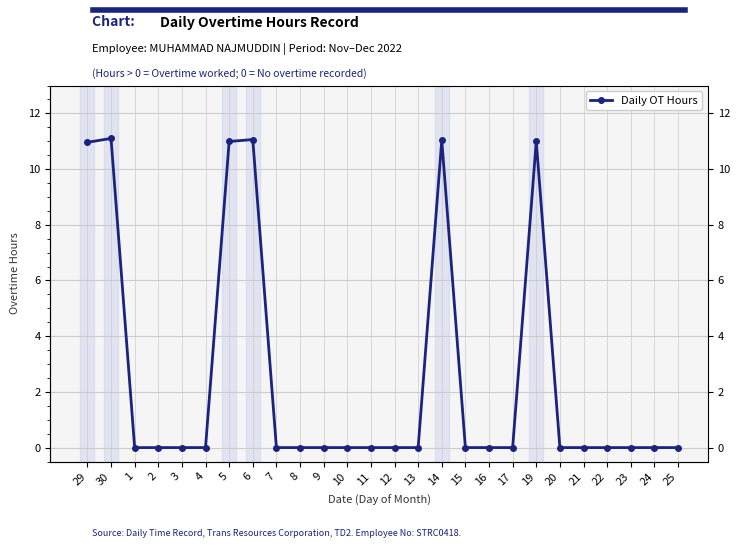

How many interior local peaks (higher than both neighbors) does the data have?

4